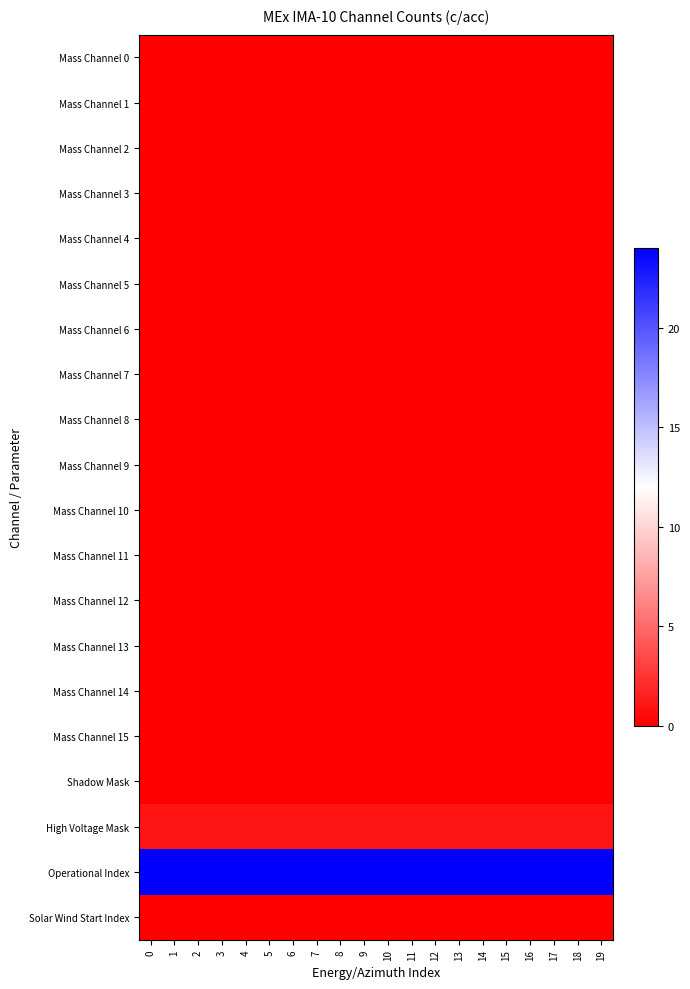

How many distinct data groups are displayed?

20